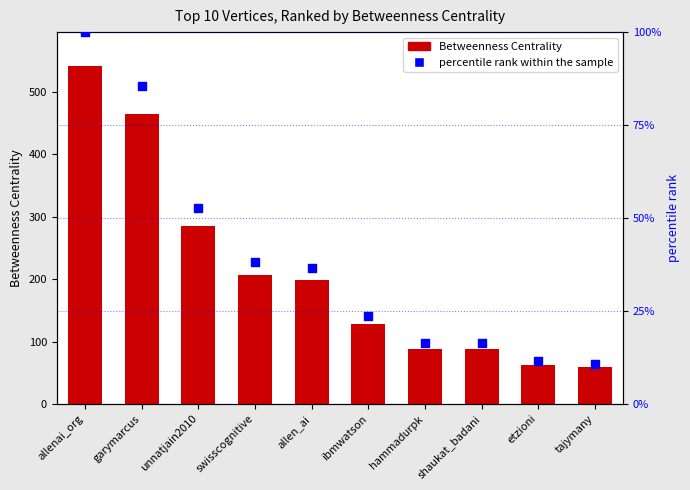

What is the total value across all series at allen_ai?

235.3